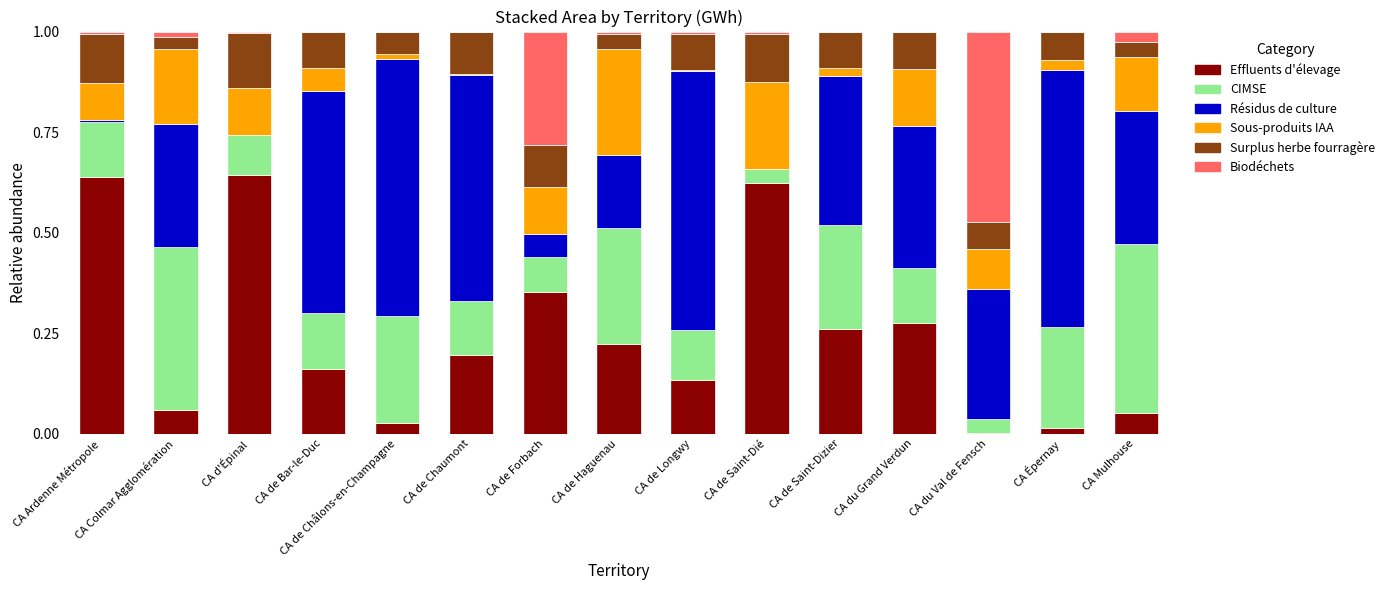

What is the sum of all Effluents d'élevage values?

3.7